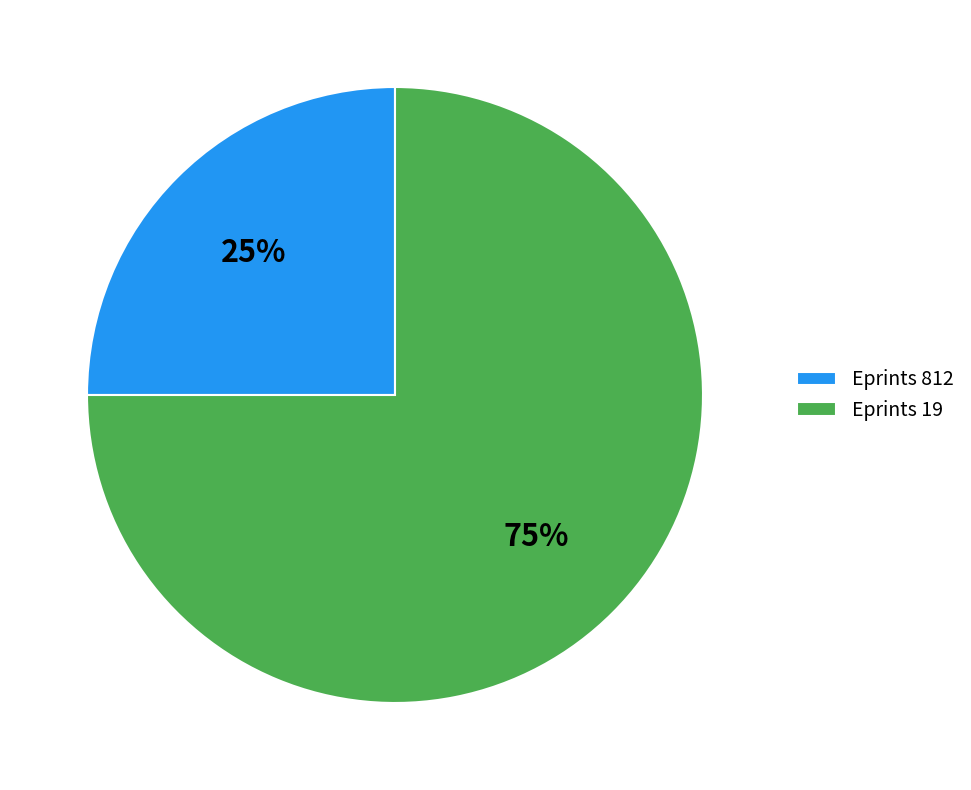

Is it true that Eprints 19 is 75% of the pie?

True